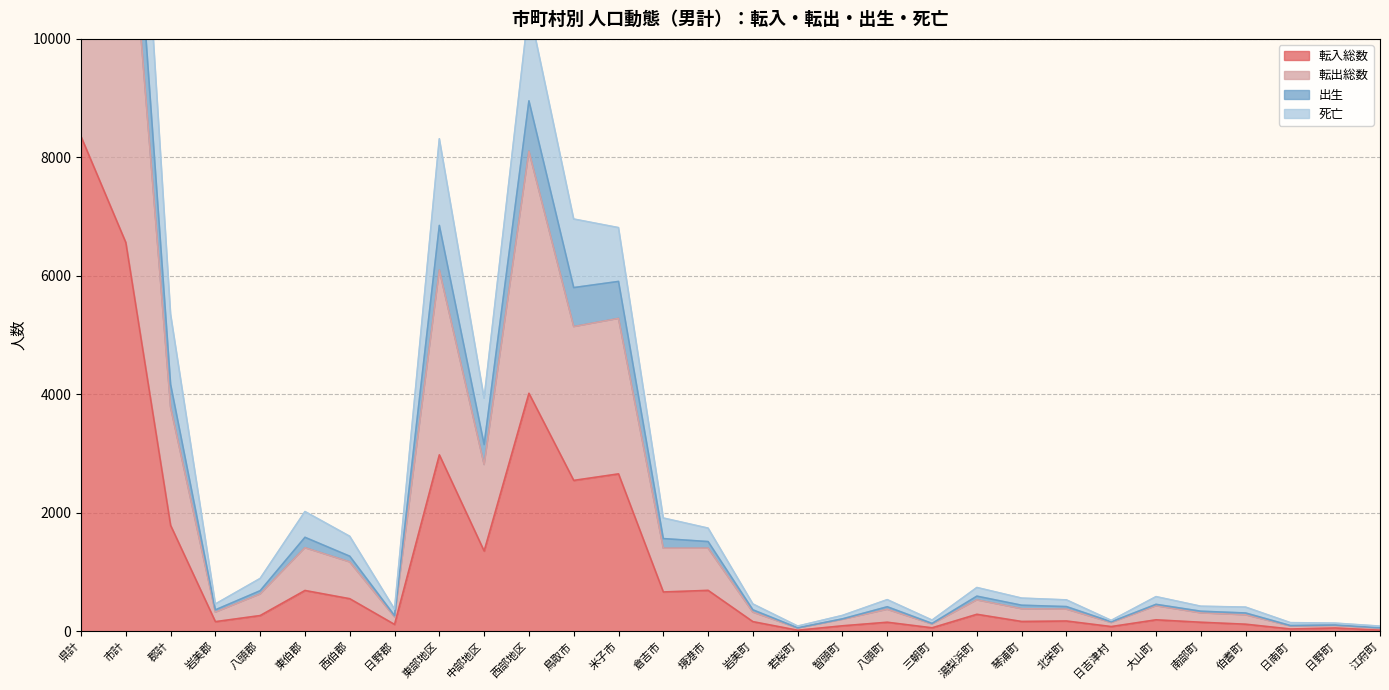

How many categories are shown in the chart?

30